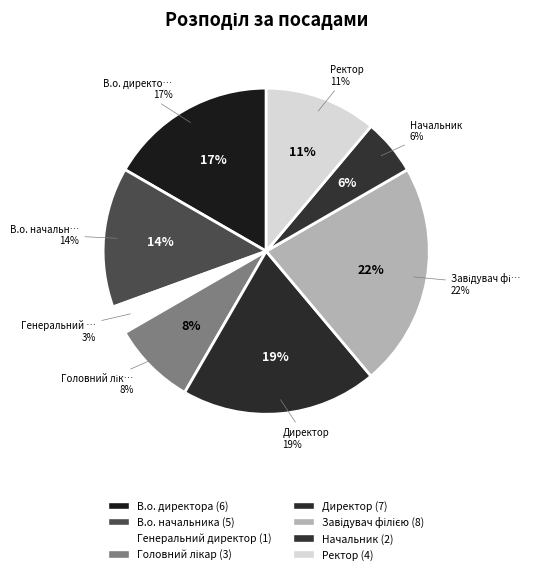

The Директор slice represents 14% of the pie. True or false?

False